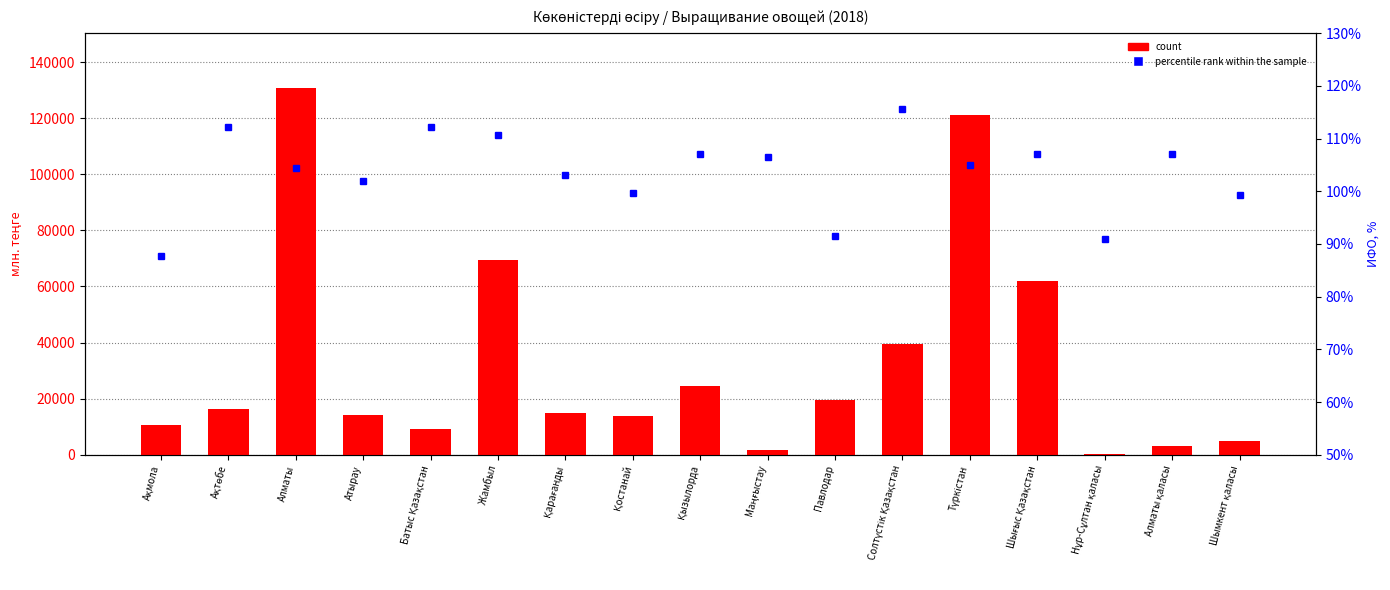

Reading left to right, list all the values displayed in this chart.

count: Ақмола=10448.2	Ақтөбе=16449.1	Алматы=130720.6	Атырау=14176.5	Батыс Қазақстан=9226.9	Жамбыл=69592.2	Қарағанды=14759.7	Қостанай=13826.8	Қызылорда=24671.1	Маңғыстау=1850.6	Павлодар=19453.5	Солтүстік Қазақстан=39421.0	Түркістан=121125.4	Шығыс Қазақстан=61911.8	Нұр-Сұлтан қаласы=274.2	Алматы қаласы=3035.4	Шымкент қаласы=4750.3
percentile rank within the sample: Ақмола=87.8	Ақтөбе=112.1	Алматы=104.5	Атырау=101.9	Батыс Қазақстан=112.2	Жамбыл=110.6	Қарағанды=103.1	Қостанай=99.6	Қызылорда=107.1	Маңғыстау=106.6	Павлодар=91.5	Солтүстік Қазақстан=115.7	Түркістан=105.0	Шығыс Қазақстан=107.1	Нұр-Сұлтан қаласы=90.8	Алматы қаласы=107.1	Шымкент қаласы=99.3